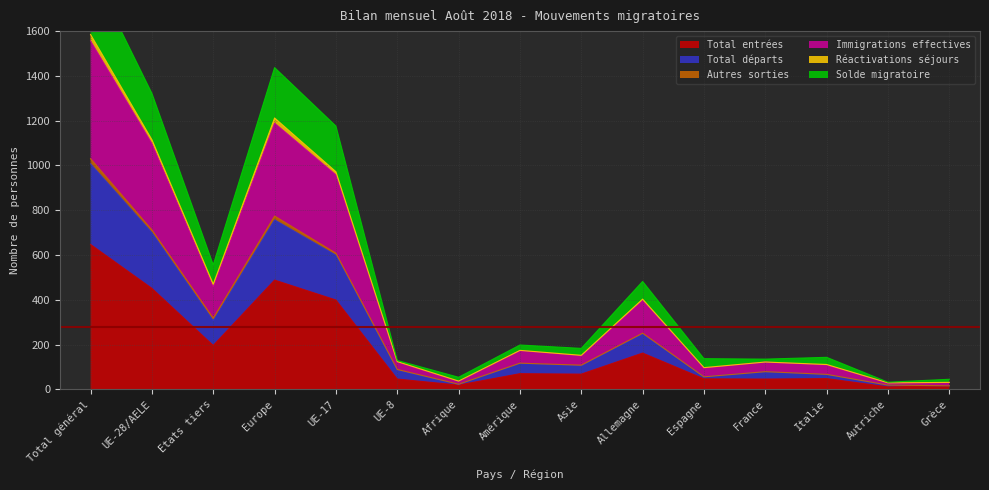

The value of Total entrées at Asie is 68. True or false?

True